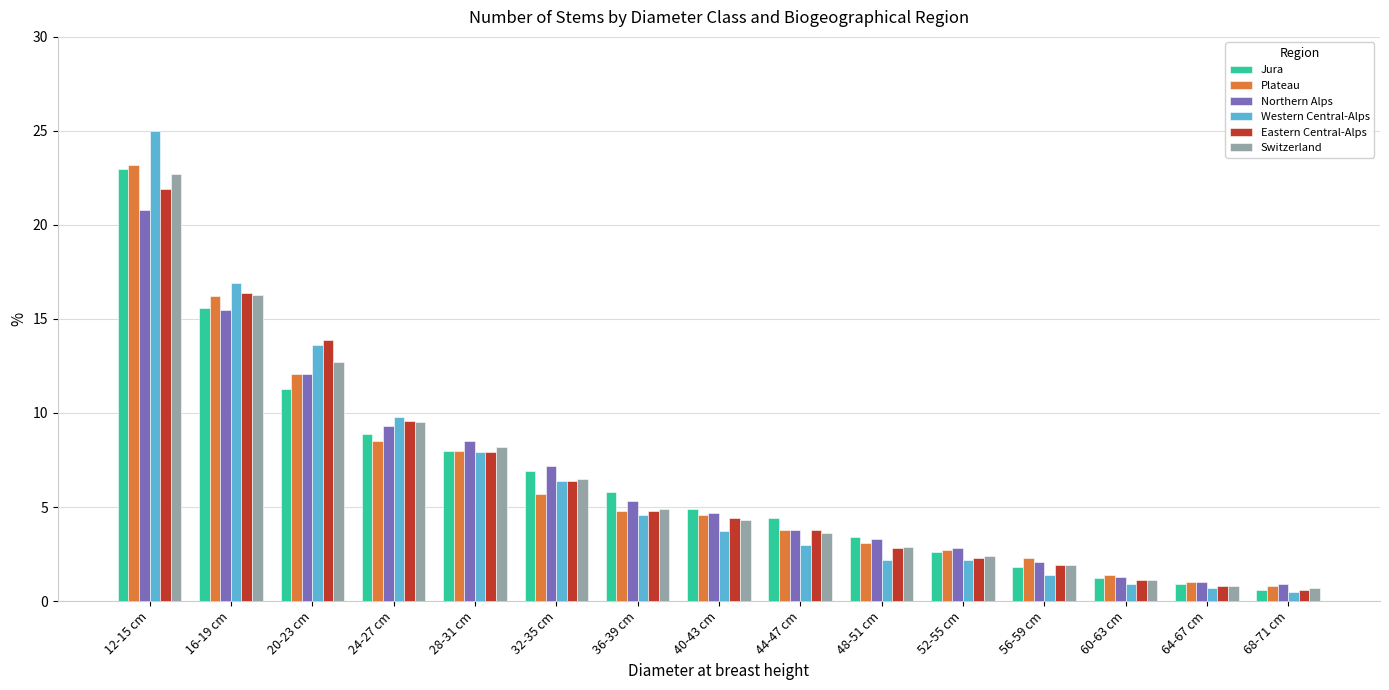

What is the highest value of the Western Central-Alps series?

25.0